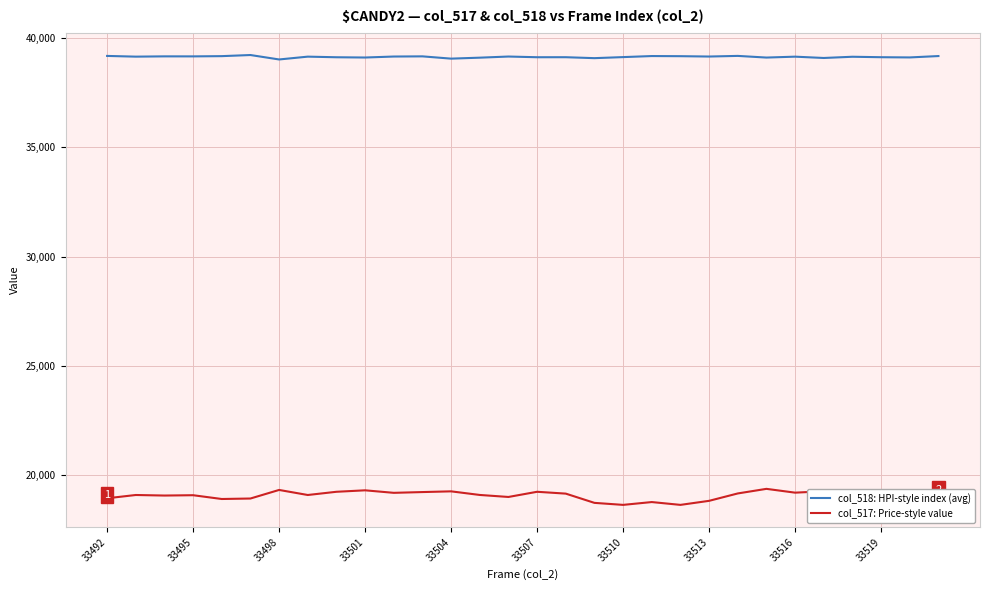

What is the difference between the maximum and minimum values in the col_517: Price-style value series?

733